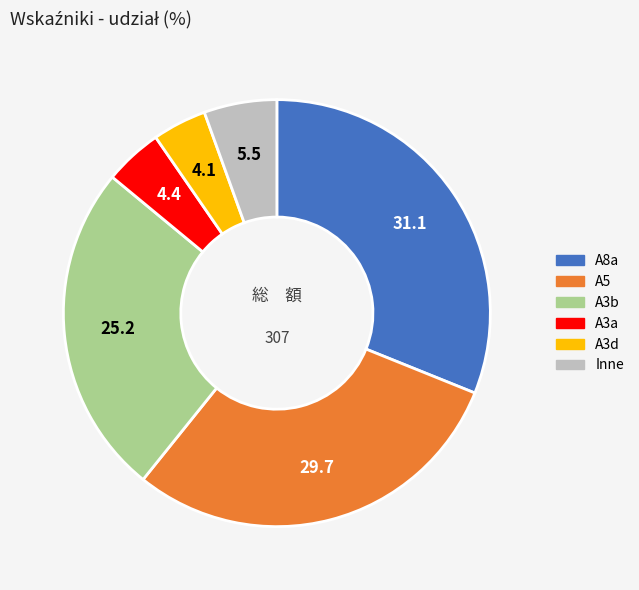

Is there any slice that represents more than half of the pie?

No